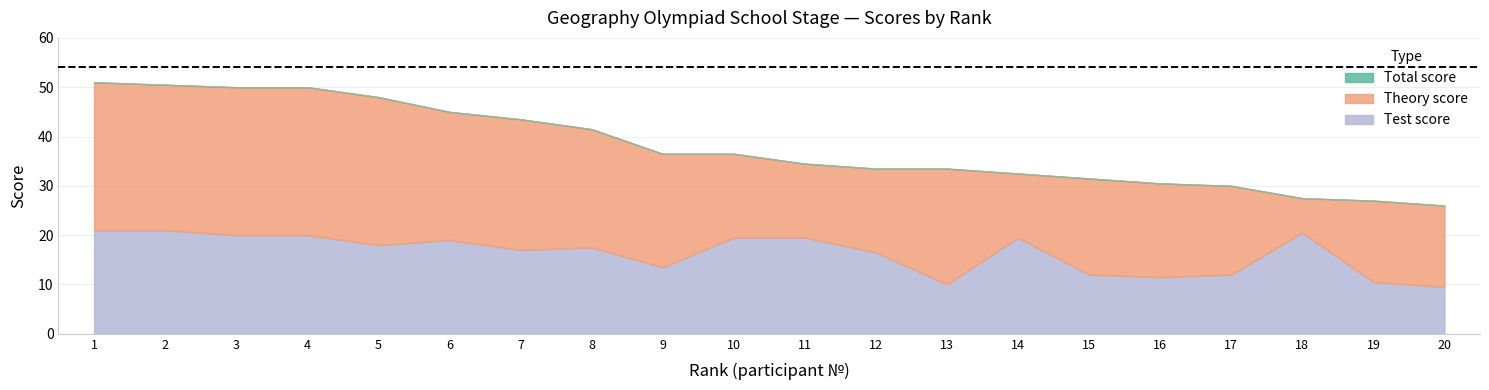

What is the sum of the total values at 10 and 18?

64.0